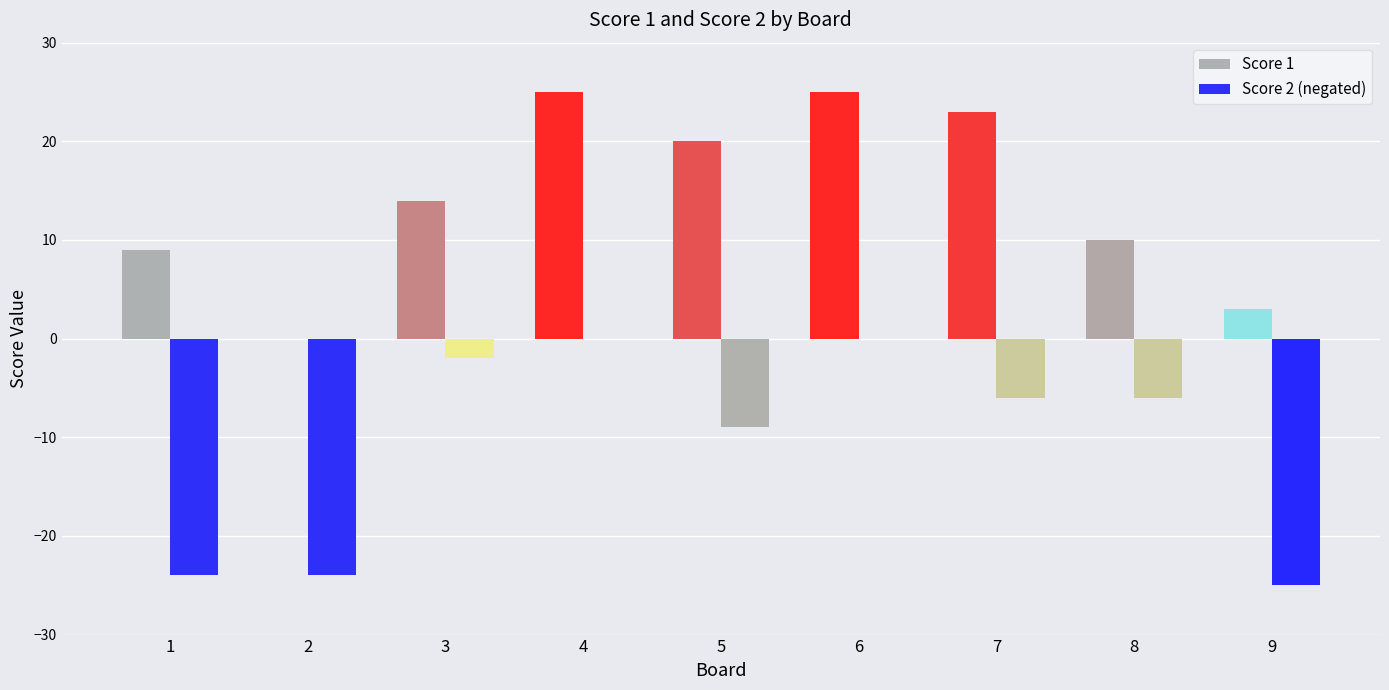

Rank the series by their average value, from highest to lowest.

Score 1, Score 2